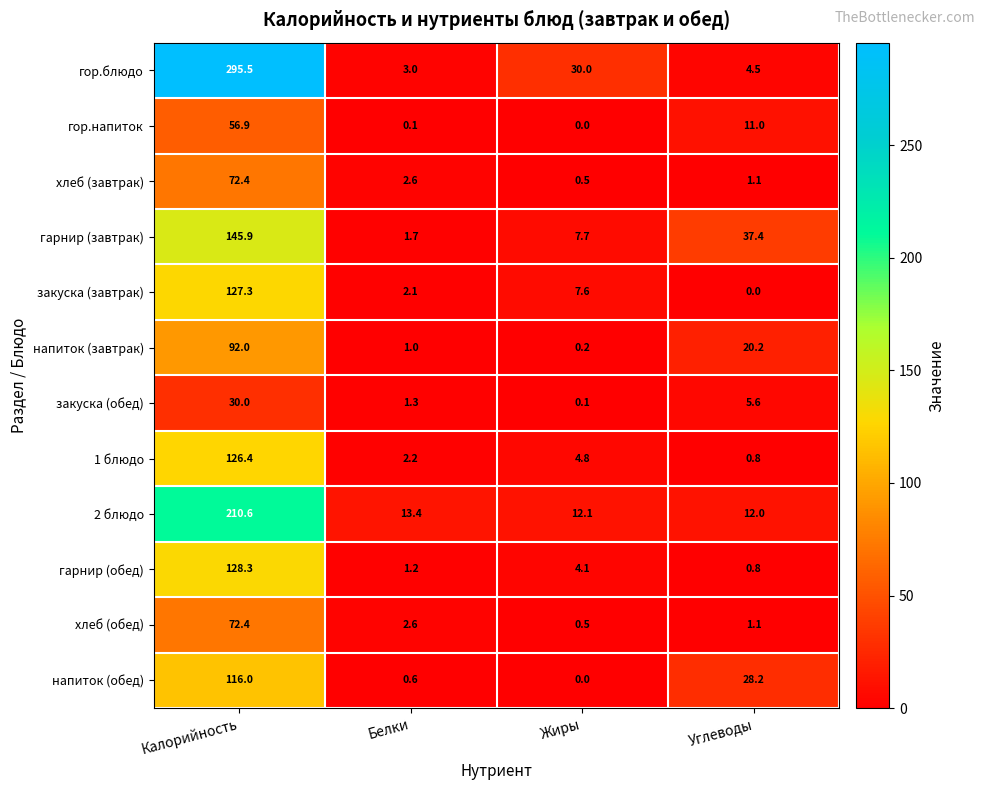

True or false: напиток (завтрак) has a value of 20.2 at Углеводы.

True